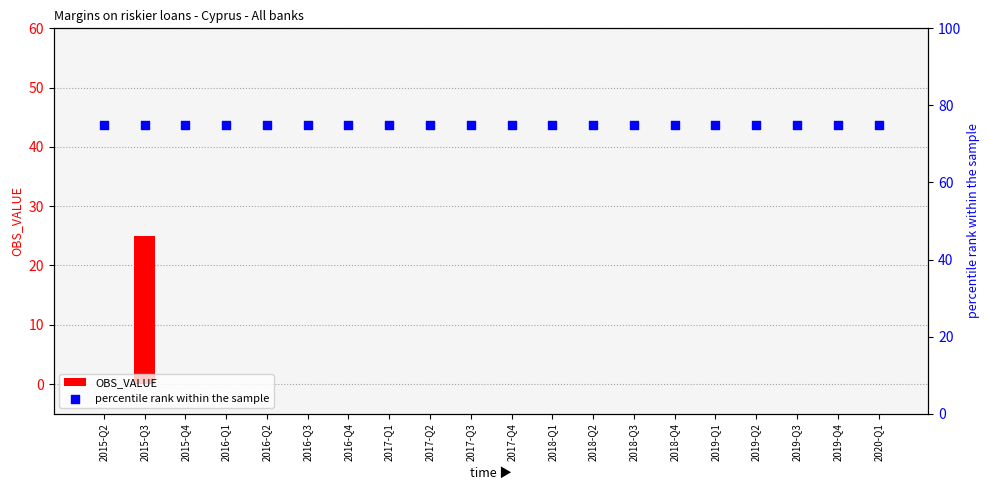

Is the value of percentile rank within the sample at 2015-Q2 greater than the value of OBS_VALUE at 2018-Q2?

Yes